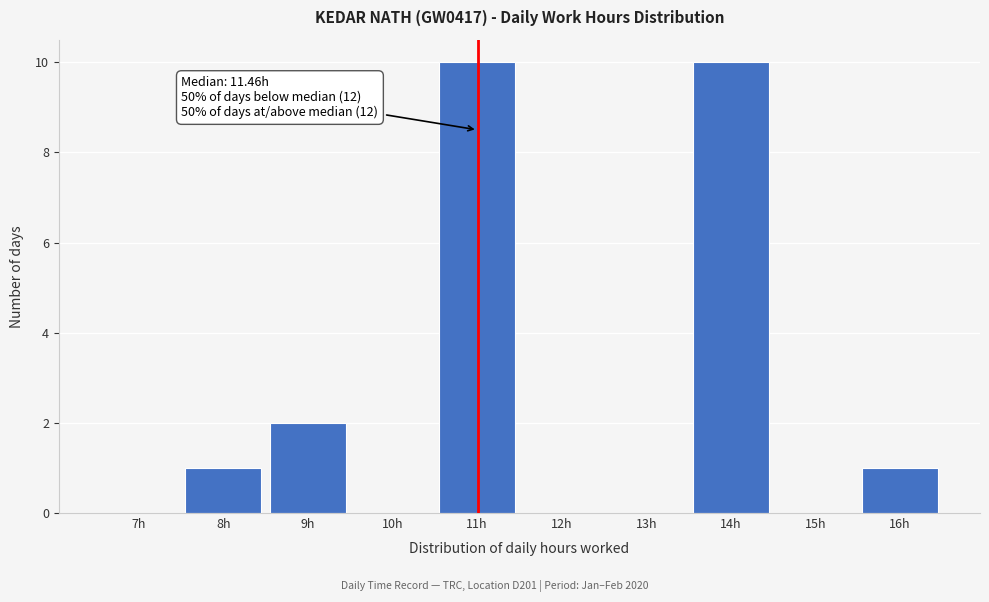

Reading left to right, extract all data points from this chart.

7h=0	8h=1	9h=2	10h=0	11h=10	12h=0	13h=0	14h=10	15h=0	16h=1